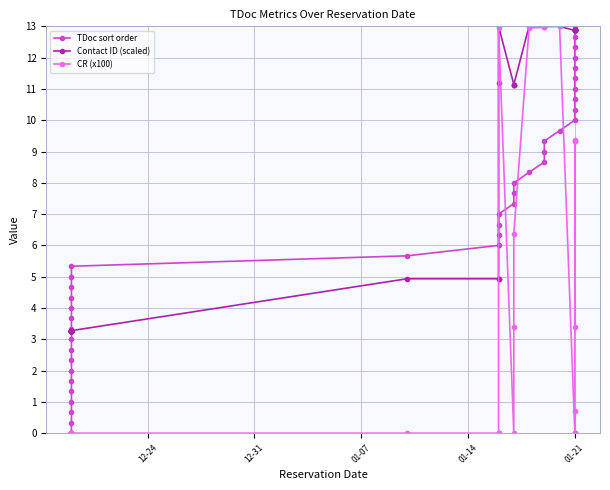

The CR (x100) series shows -5.1 at 19. True or false?

False